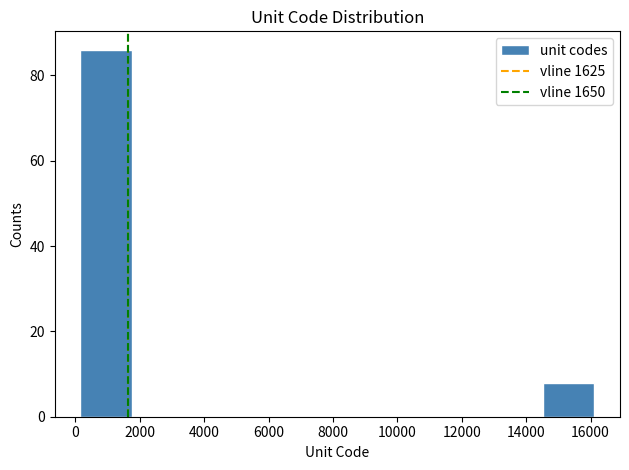

How tall is the bar that spans 200 to 1800 on the x-axis? Neither the bar edges nor the heights are printed on the chart, so give them approximately, as read against the axes.

86